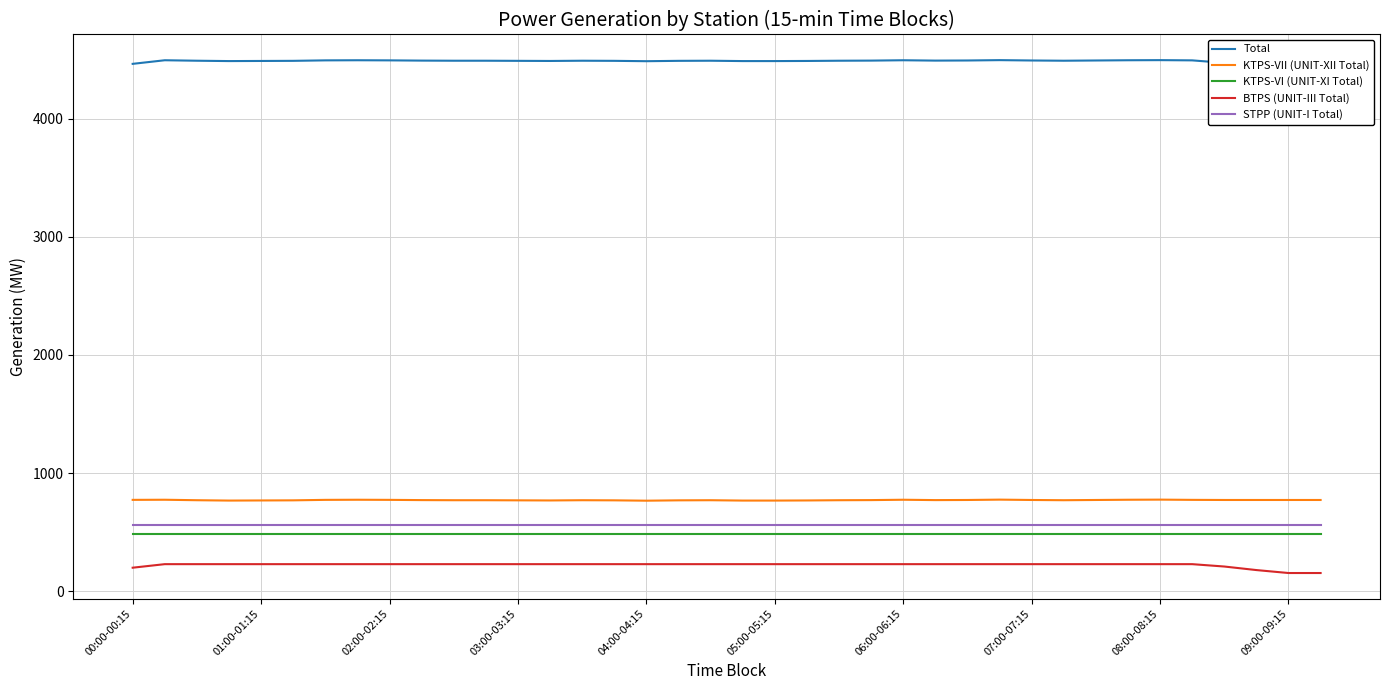

Which category has the highest value in the KTPS-VI (UNIT-XI Total) series?

00:00-00:15